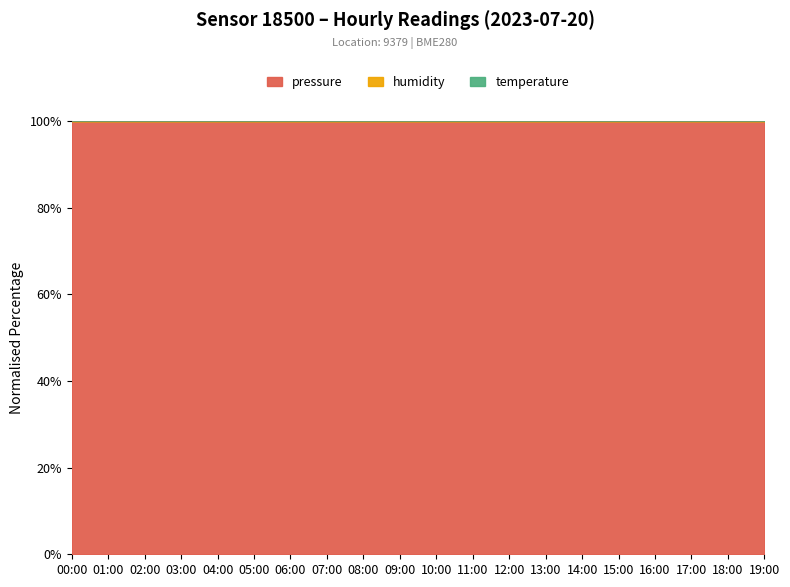

At which category is the sum across all series the highest?

04:00